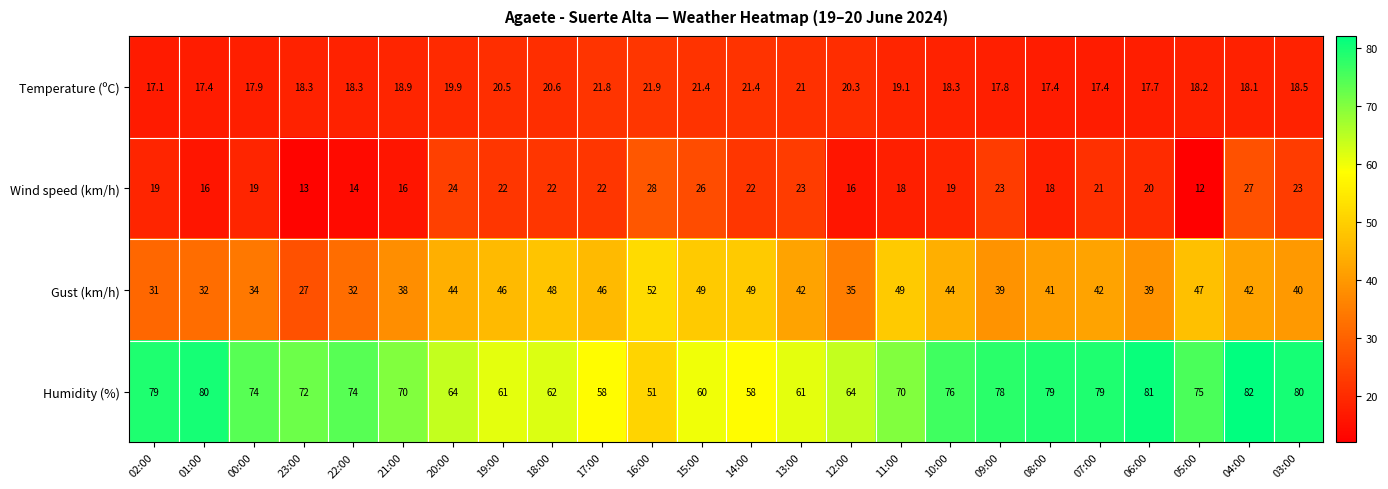

Which series has the widest spread of values?

Humidity (%)